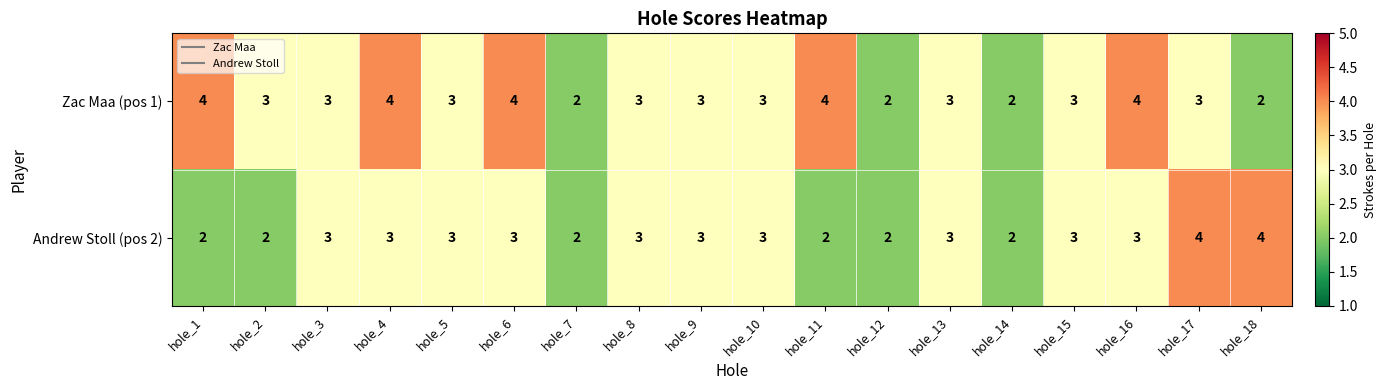

The Andrew Stoll (pos 2) series shows 1 at hole_5. True or false?

False